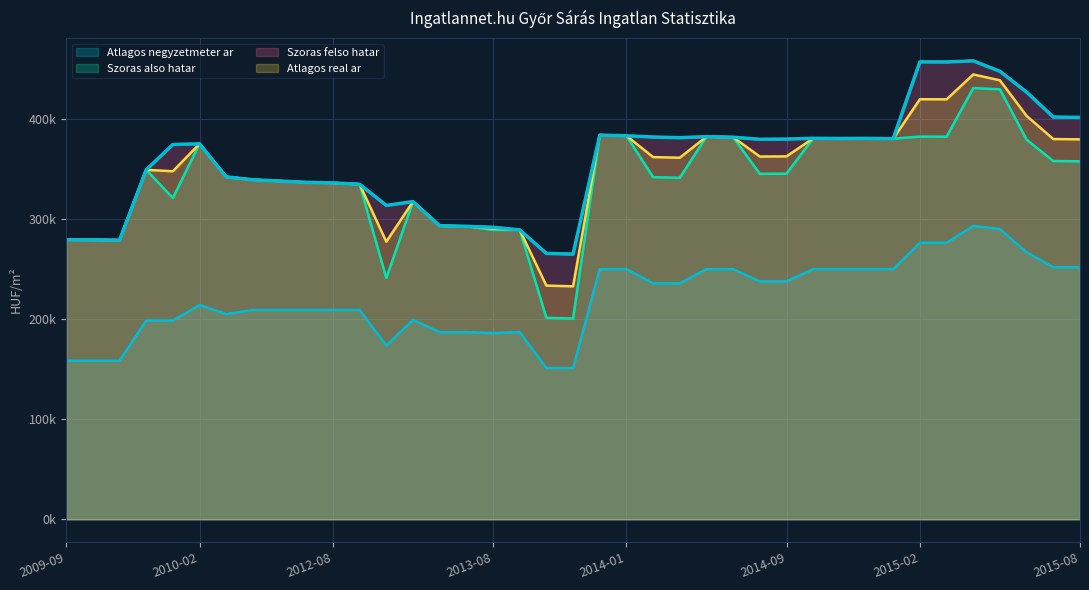

At 2009-09, list the series in order from smallest to largest.

Atlagos negyzetmeter ar, Szoras also hatar, Szoras felso hatar, Atlagos real ar